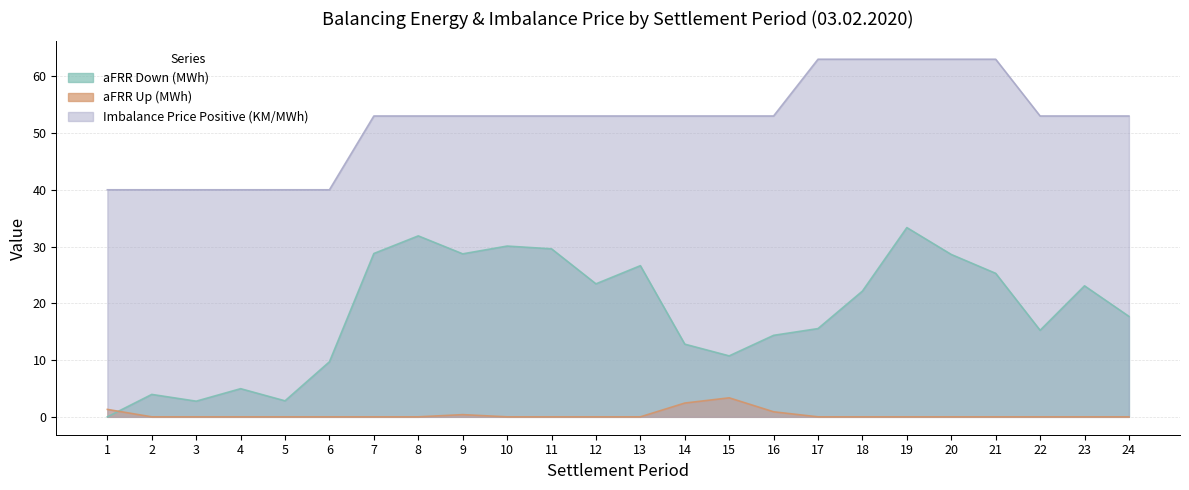

In aFRR Down (MWh), how many points are higher than both neighbors (excluding endpoints)?

7